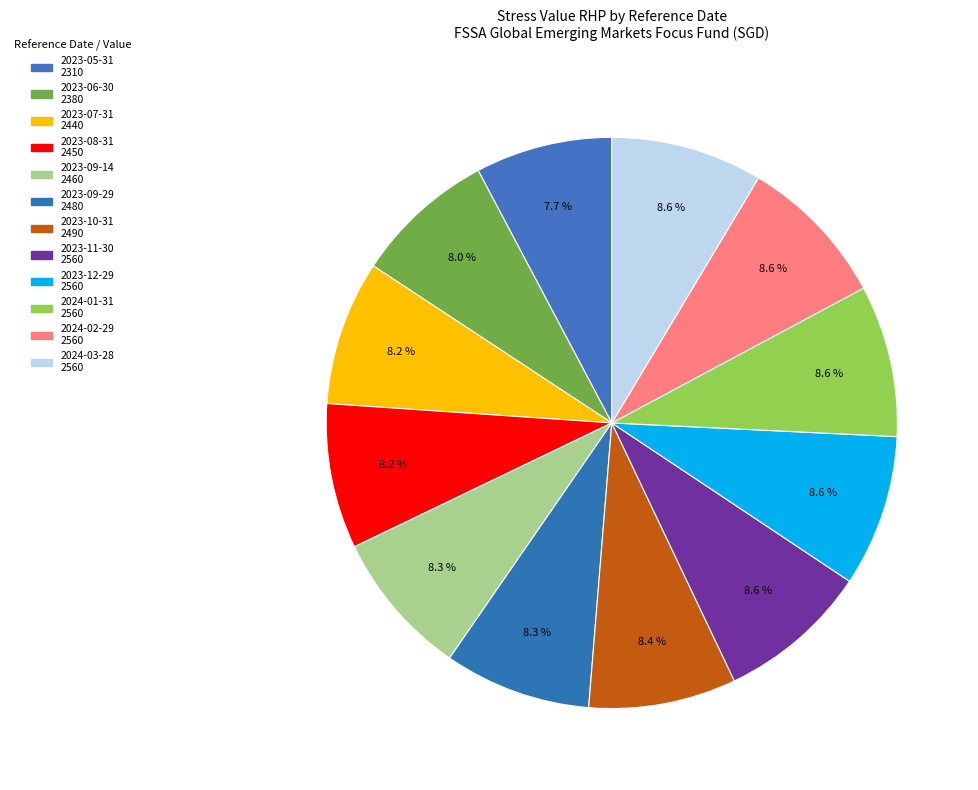

To the nearest percent, what portion does 2023-07-31 represent?

8%